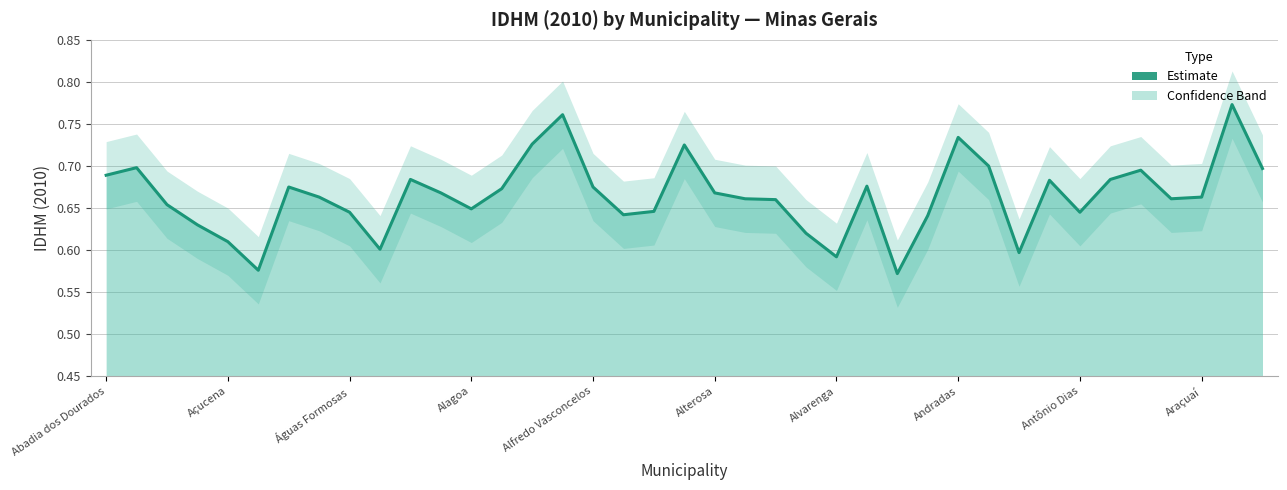

What is the difference between the maximum and second lowest values?

0.2